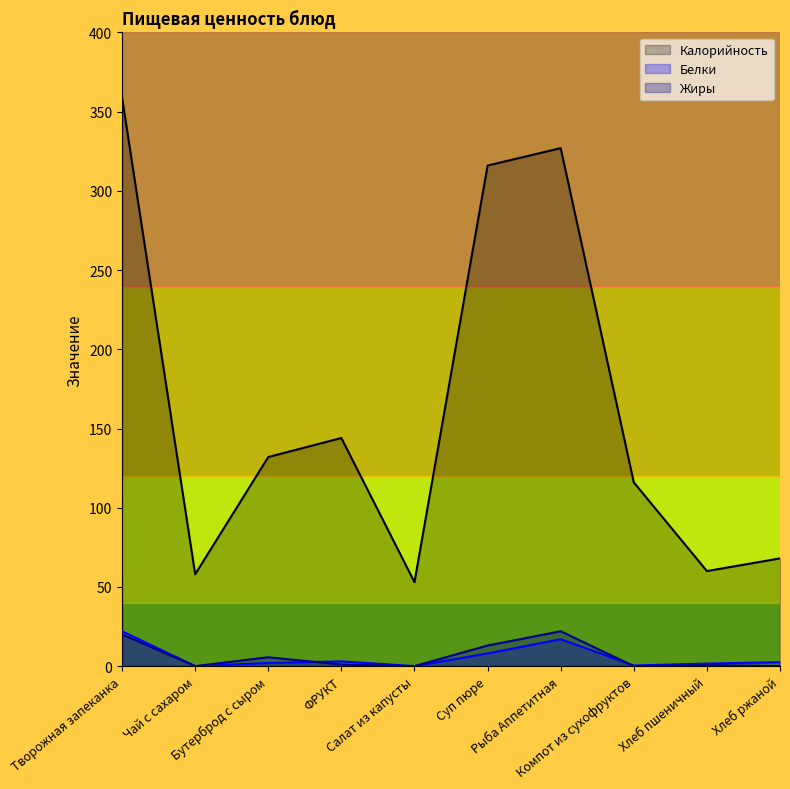

Is it true that Калорийность equals 24.2 at Хлеб пшеничный?

False